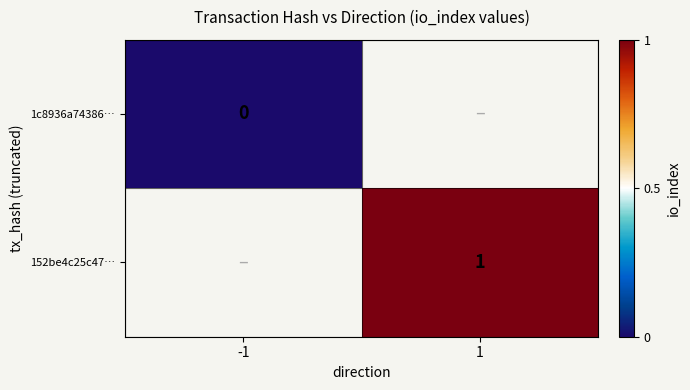

The value of 152be4c25c47… at 1 is 1. True or false?

True